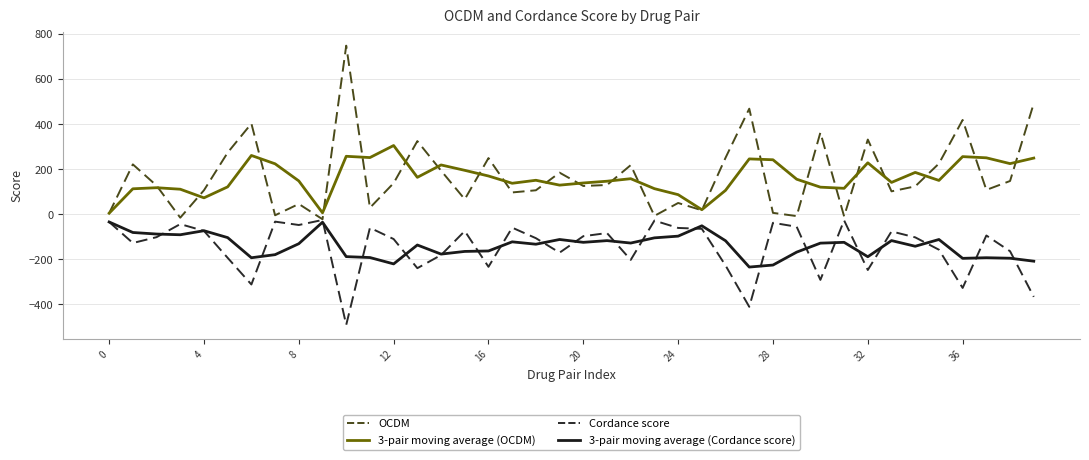

How many lines are shown in the chart?

4